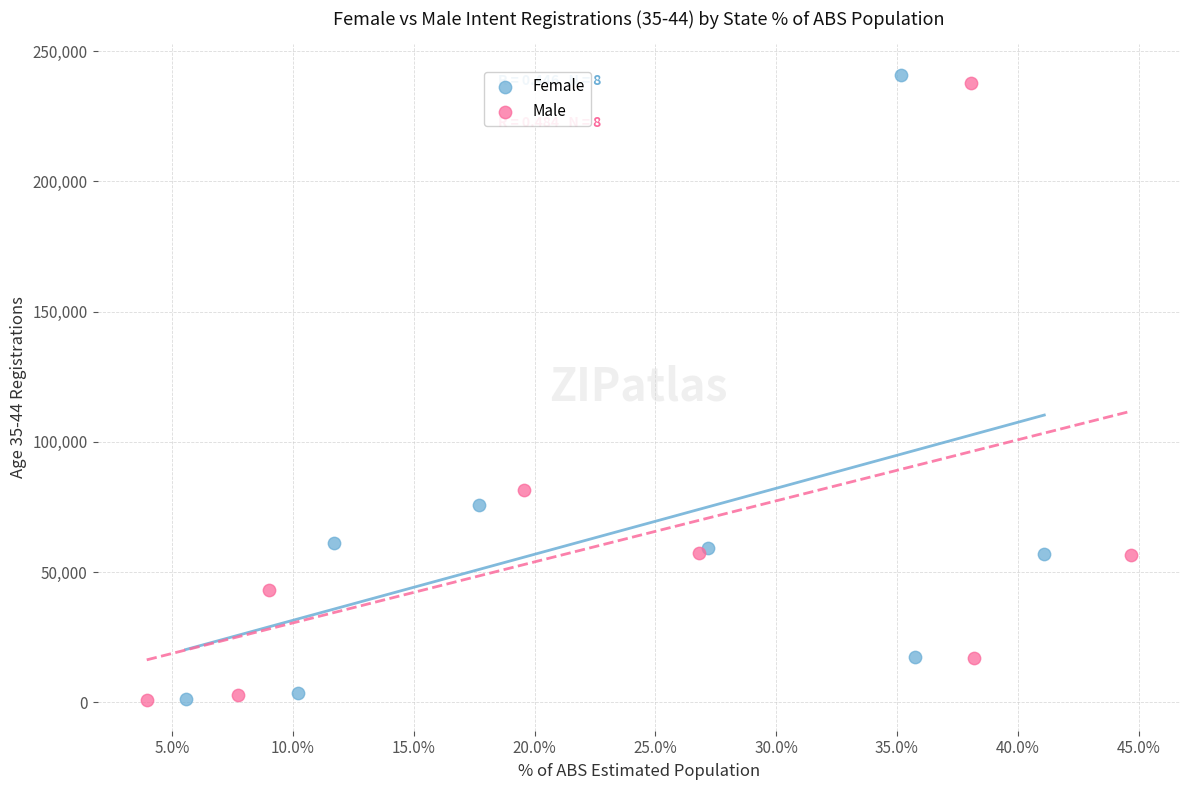

Which series has the widest spread of Y values?

Female